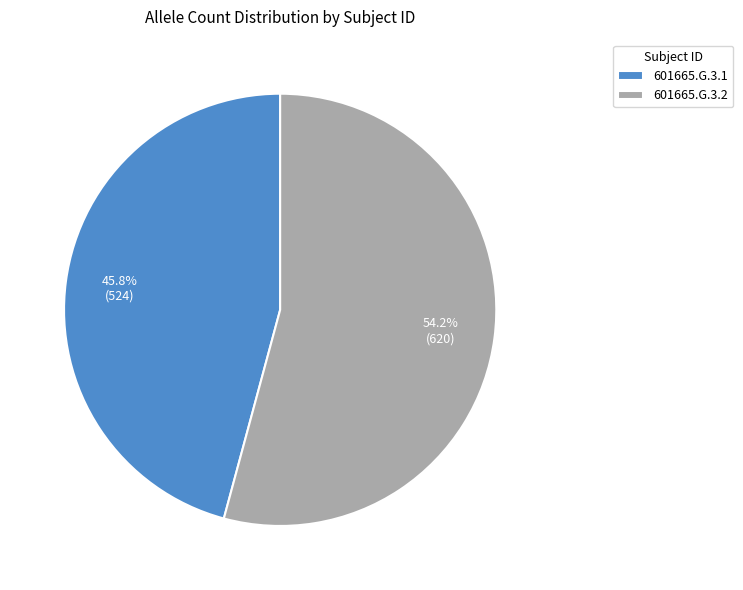

Count the number of slices in the pie.

2